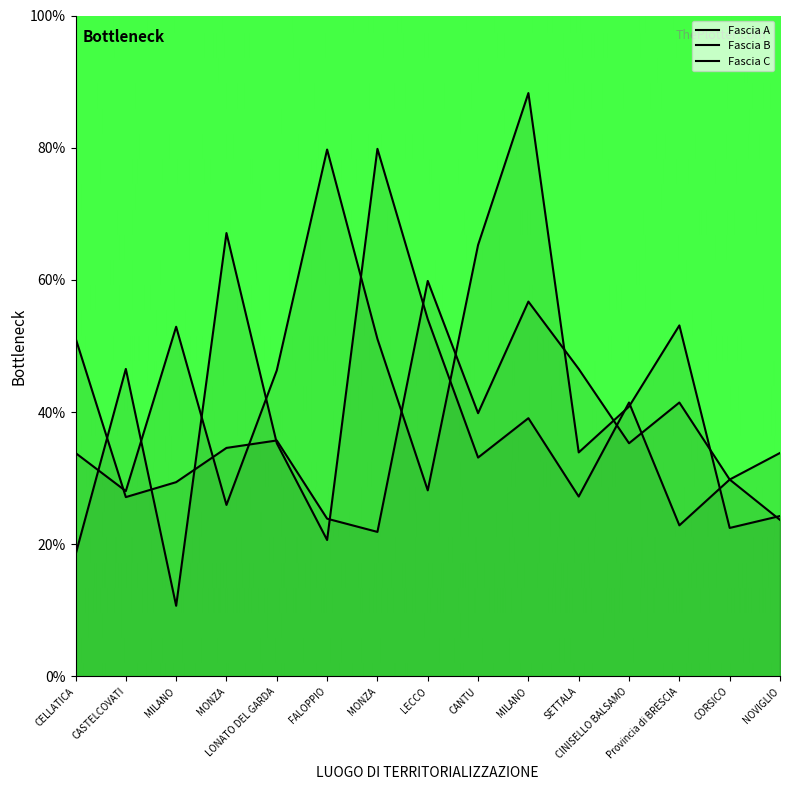

Which series has the largest total across all categories?

Fascia B